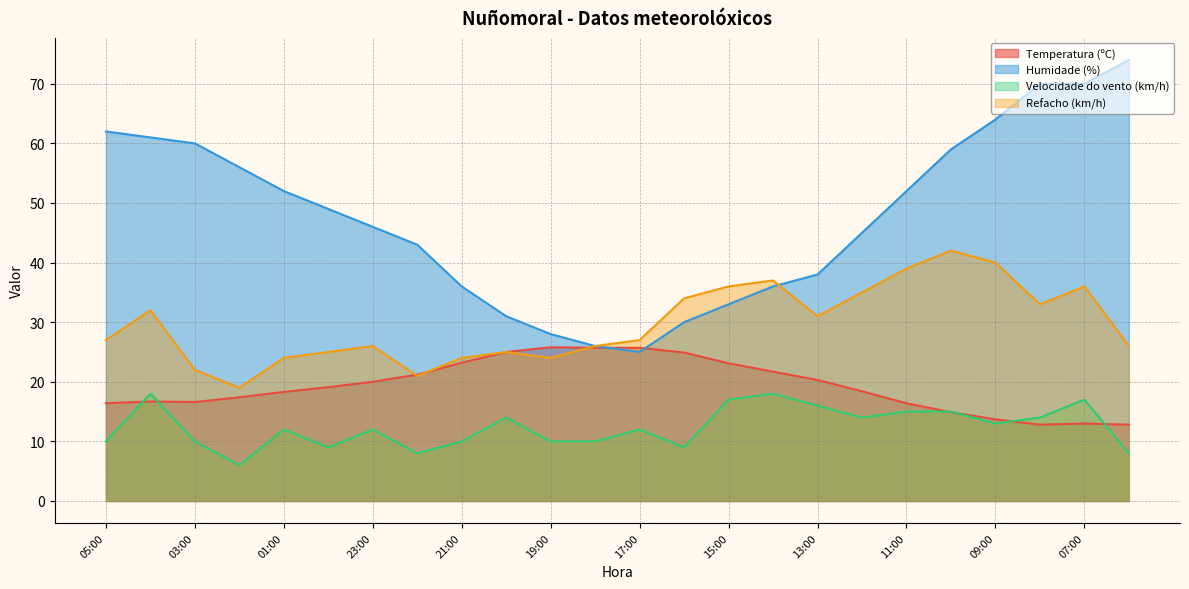

Read the Humidade (%) value at 09:00.

64.0